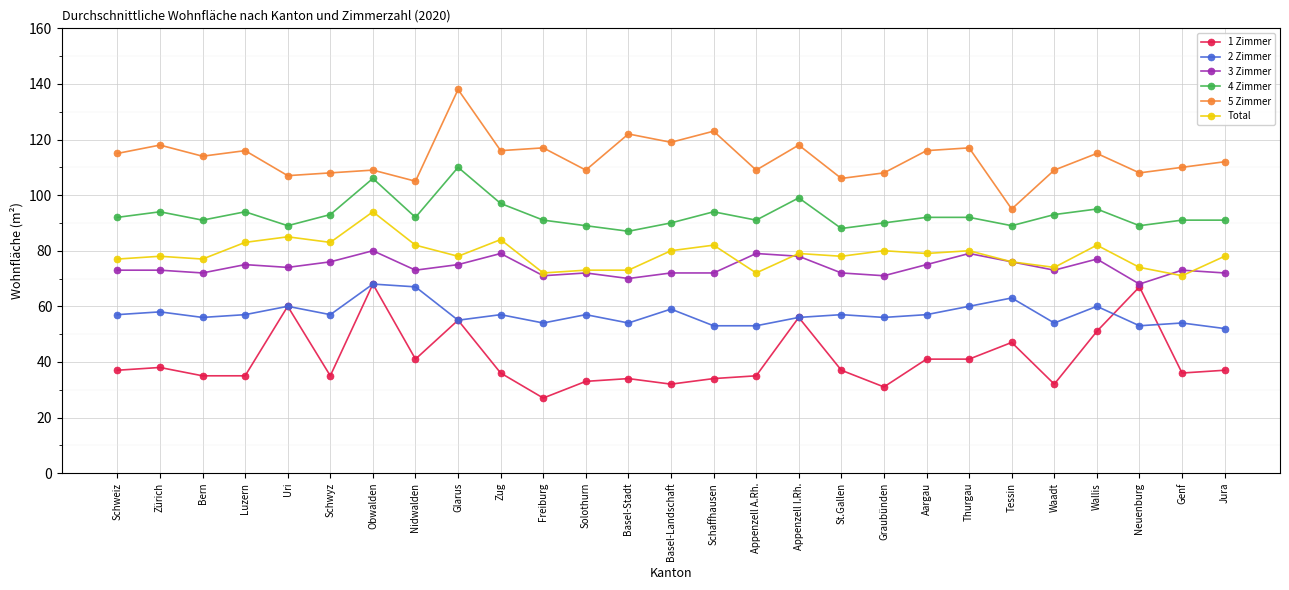

What is the label of the 6th point from the right?

Tessin